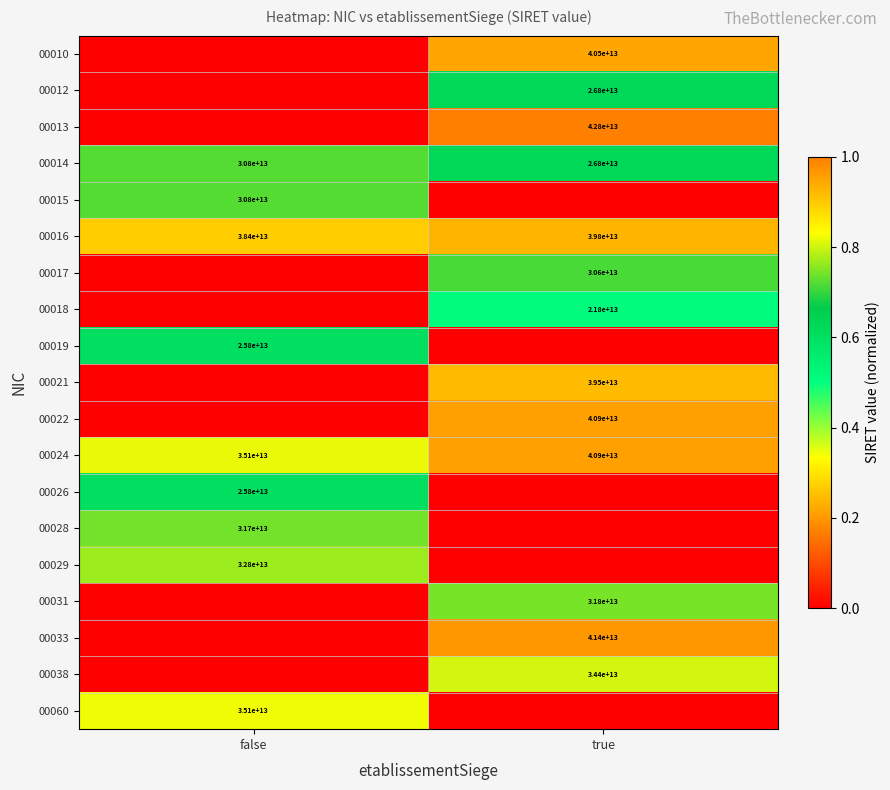

How many categories are shown in the chart?

2